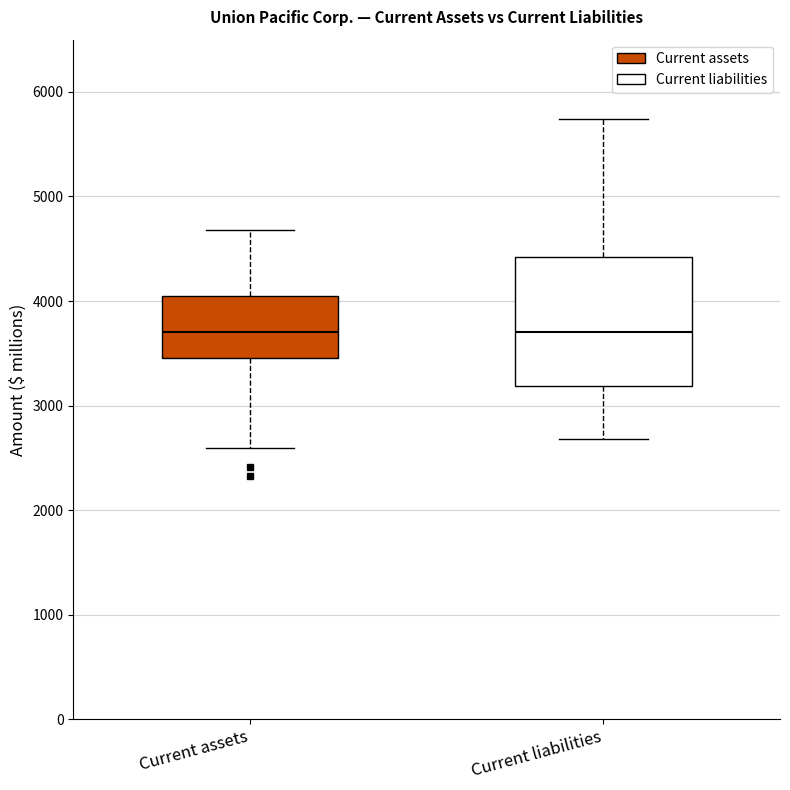

Reading left to right, transcribe this box plot: for each box, give where its median line is, the range the box spans, and where its two whiskers end, as read against the y-axis. The values are not printed on the chart, so give them approximately, as read against the axis.

Current assets: median 3700, box 3500 to 4000, whiskers 2600 to 4700
Current liabilities: median 3700, box 3200 to 4400, whiskers 2700 to 5700